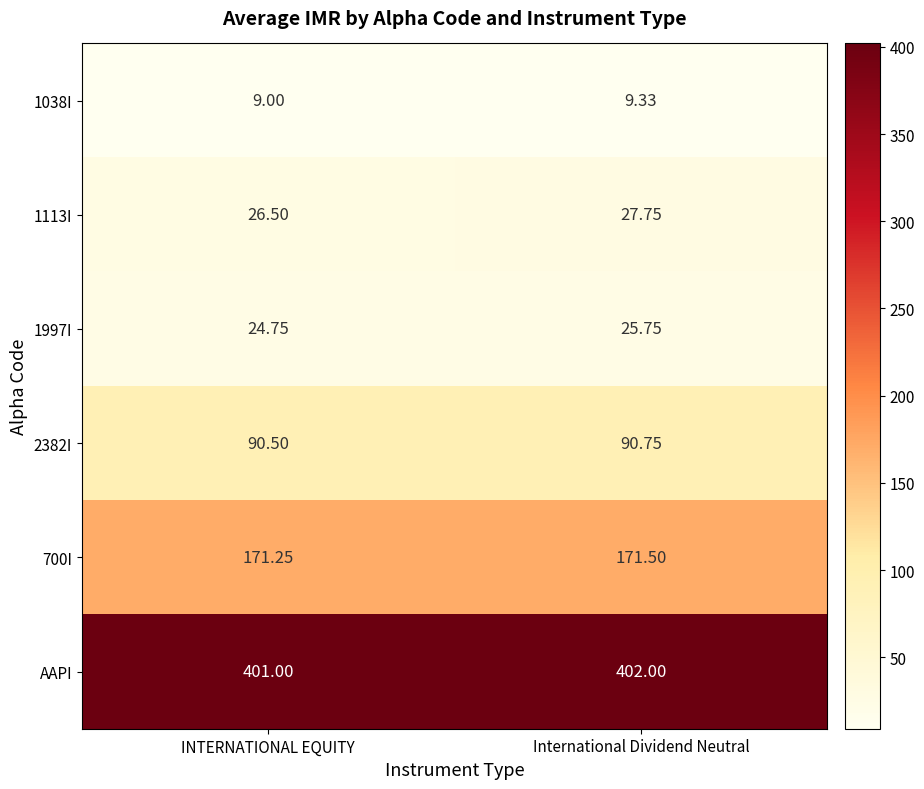

Which label corresponds to the smallest value in the chart?

INTERNATIONAL EQUITY